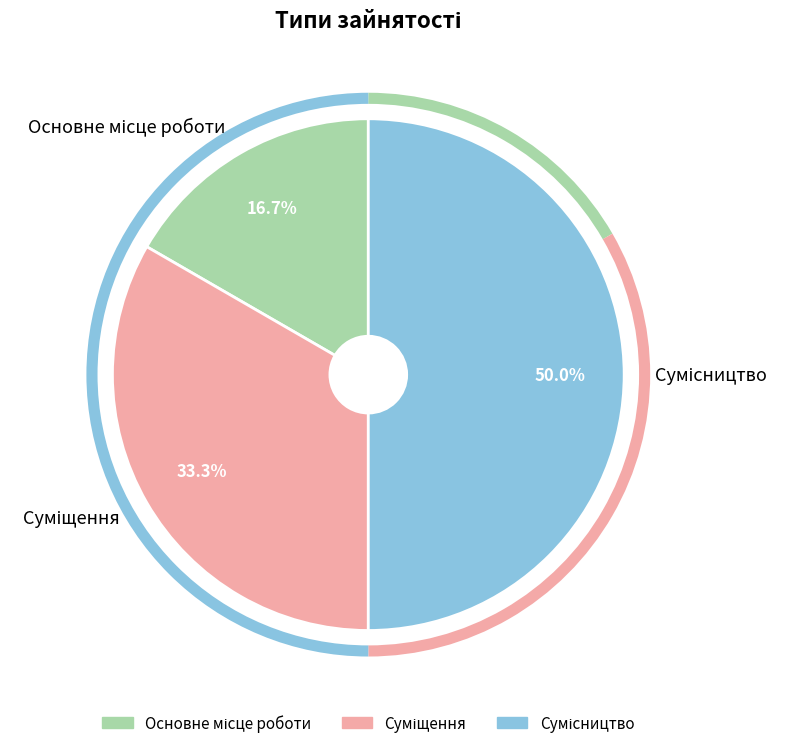

True or false: Основне місце роботи accounts for 17% of the total.

True